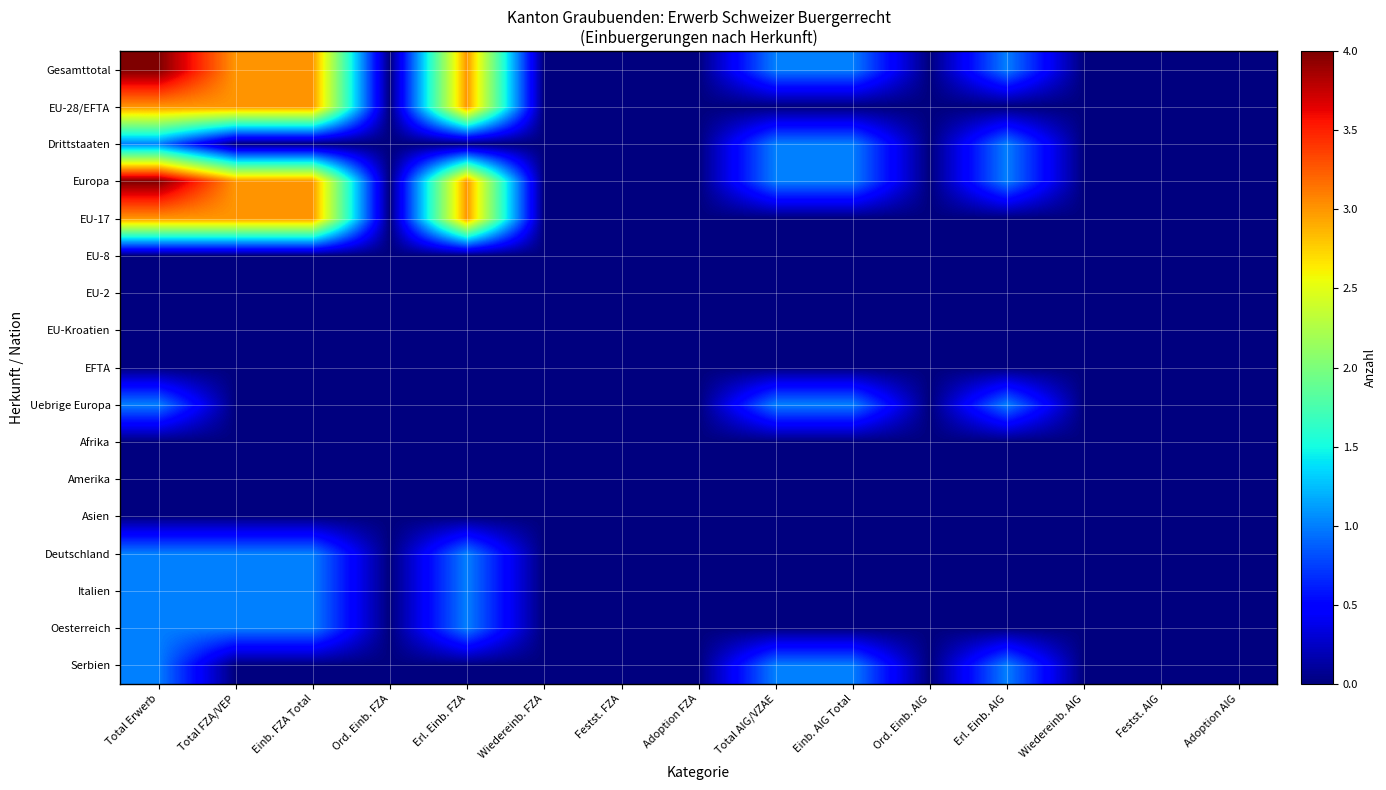

Rank the series by their maximum value, from lowest to highest.

EU-8, EU-2, EU-Kroatien, EFTA, Afrika, Amerika, Asien, Drittstaaten, Uebrige Europa, Deutschland, Italien, Oesterreich, Serbien, EU-28/EFTA, EU-17, Gesamttotal, Europa